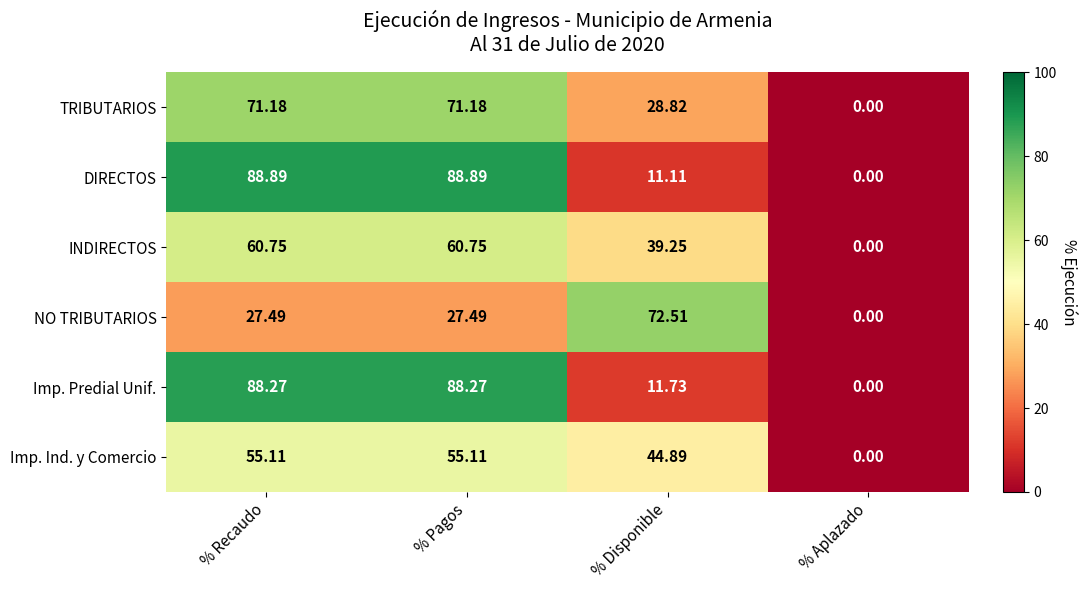

Rank the series by their maximum value, from highest to lowest.

DIRECTOS, Imp. Predial Unif., NO TRIBUTARIOS, TRIBUTARIOS, INDIRECTOS, Imp. Ind. y Comercio